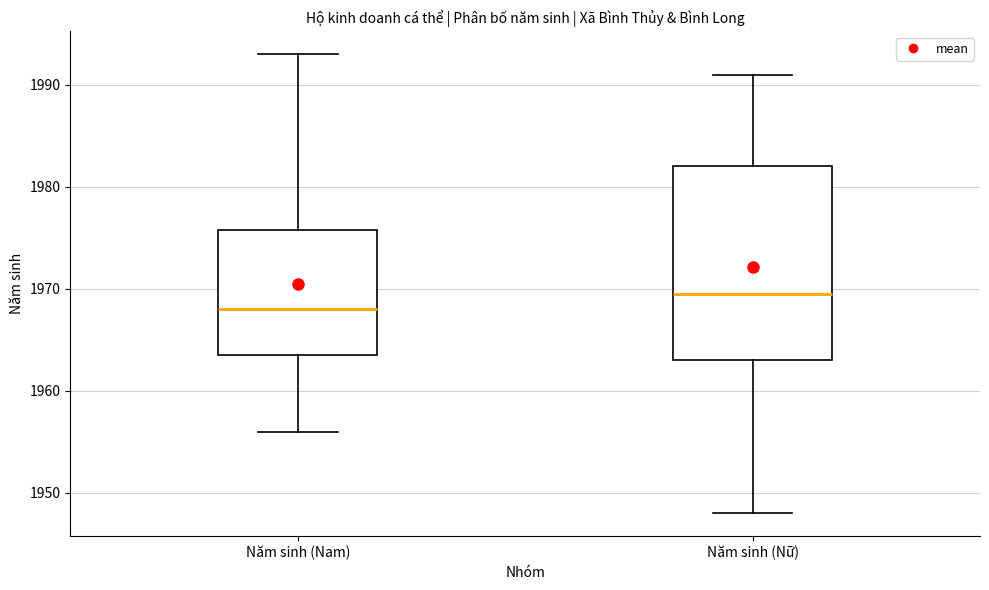

Which box has the lowest median line?

Năm sinh (Nam)